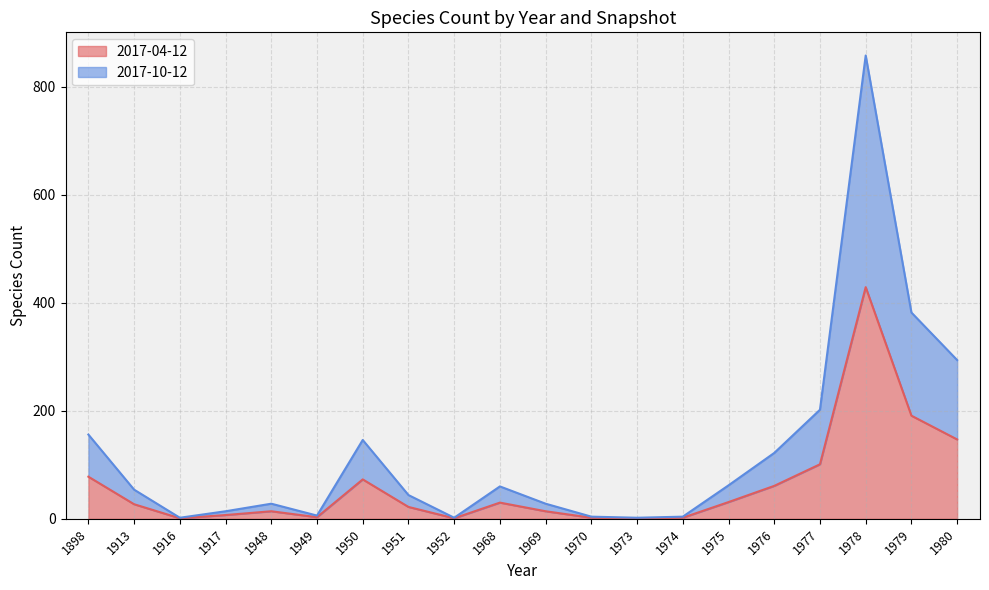

At which category does the chart reach its minimum across all series?

1916